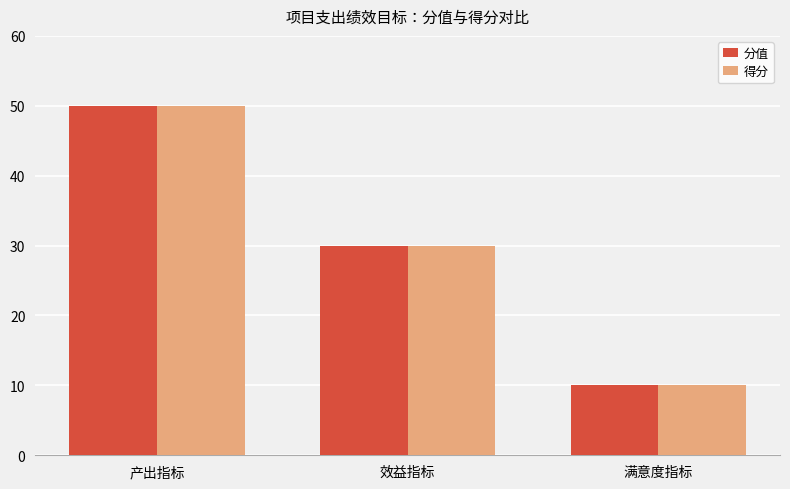

What is the total value across all series at 产出指标?

100